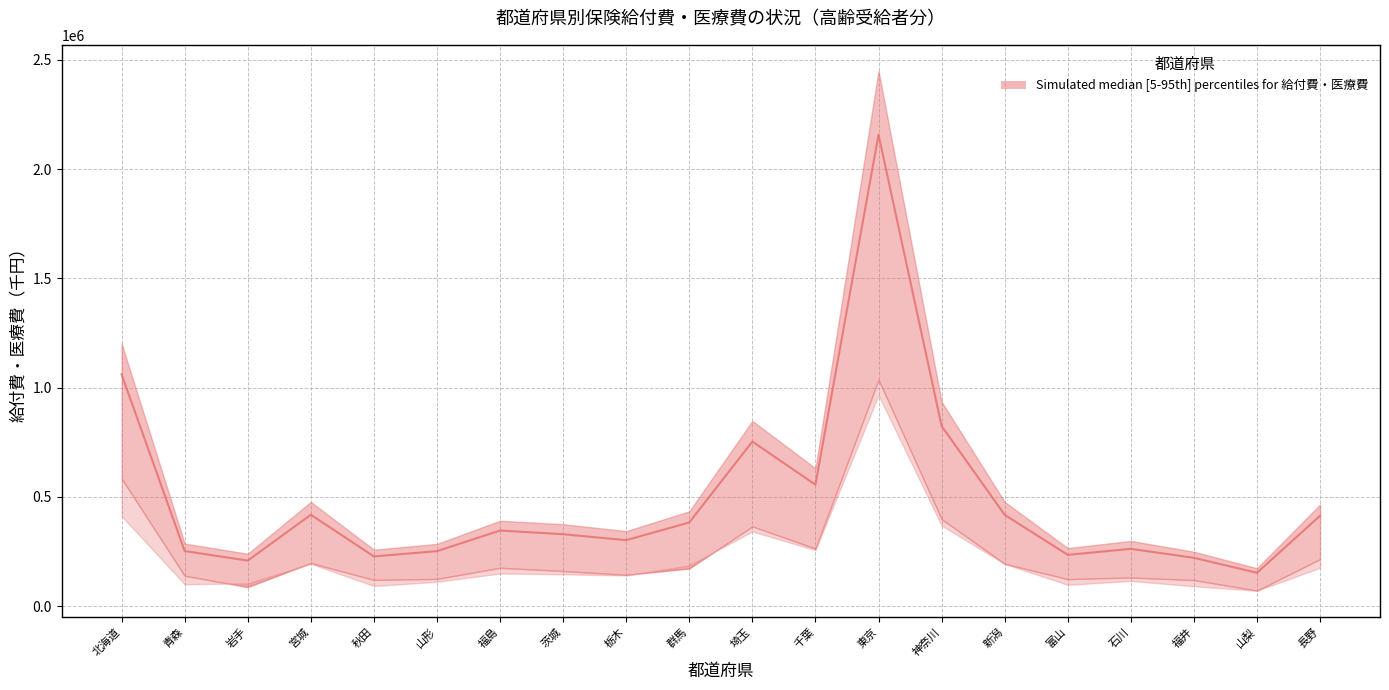

At which label is 医療費（計） closest to 1311542?

北海道